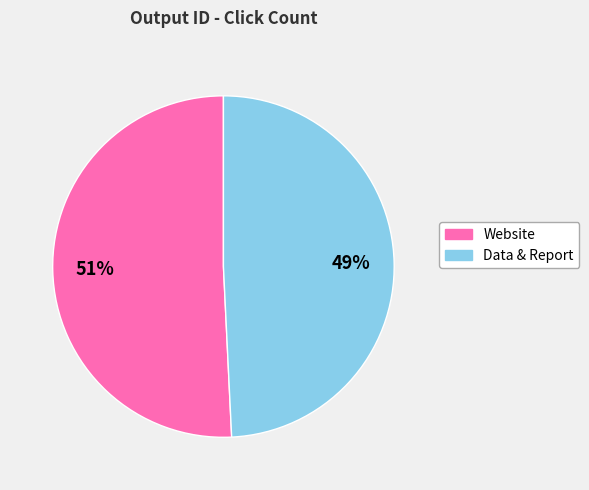

To the nearest percent, what is the average slice percentage?

50%